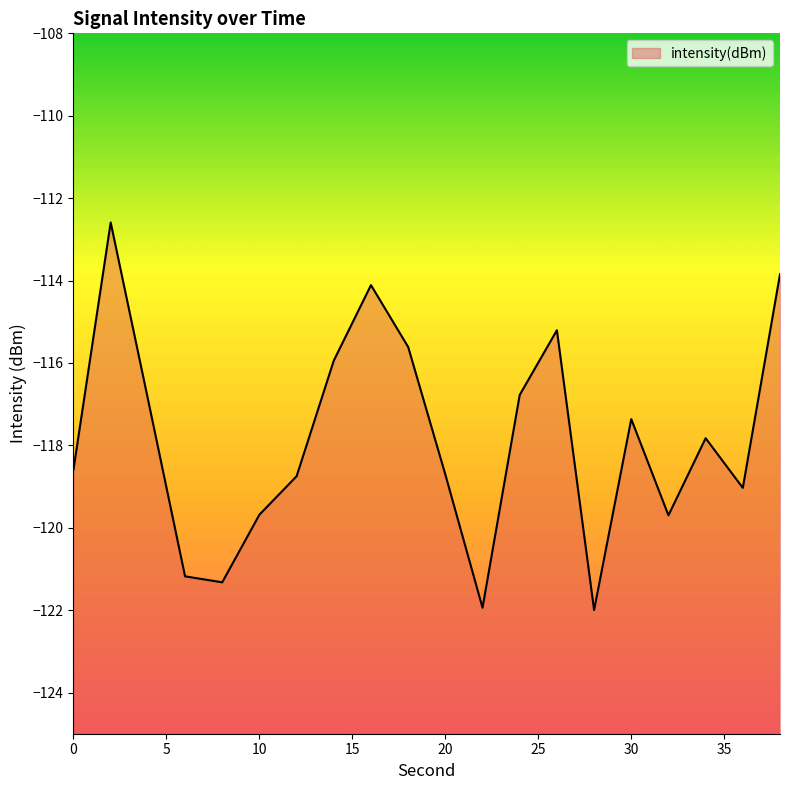

Is it true that the value at 20 is -171.3?

False